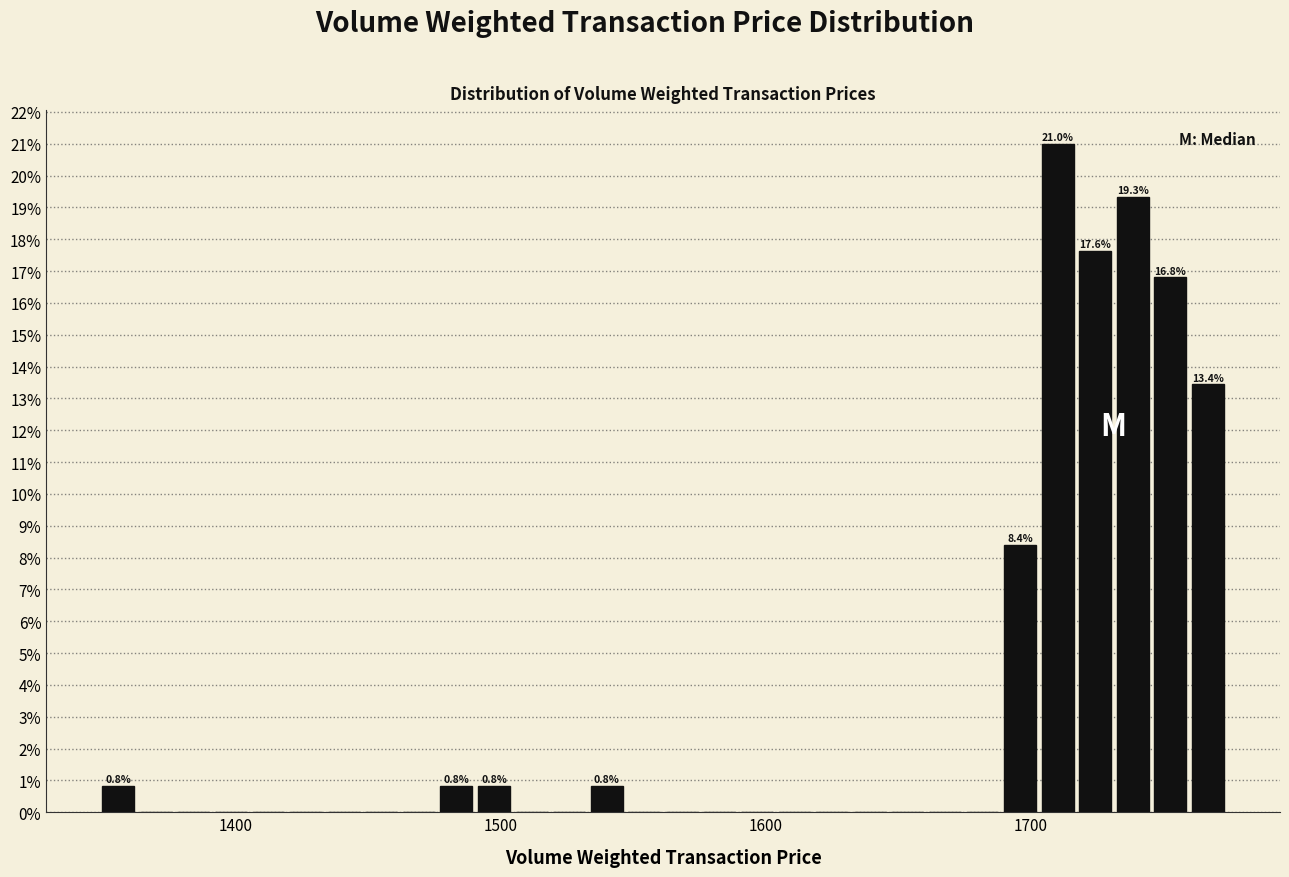

Around what value on the x-axis is the tallest bar? Give the approximate position of its centre, as read against the axis.

1710